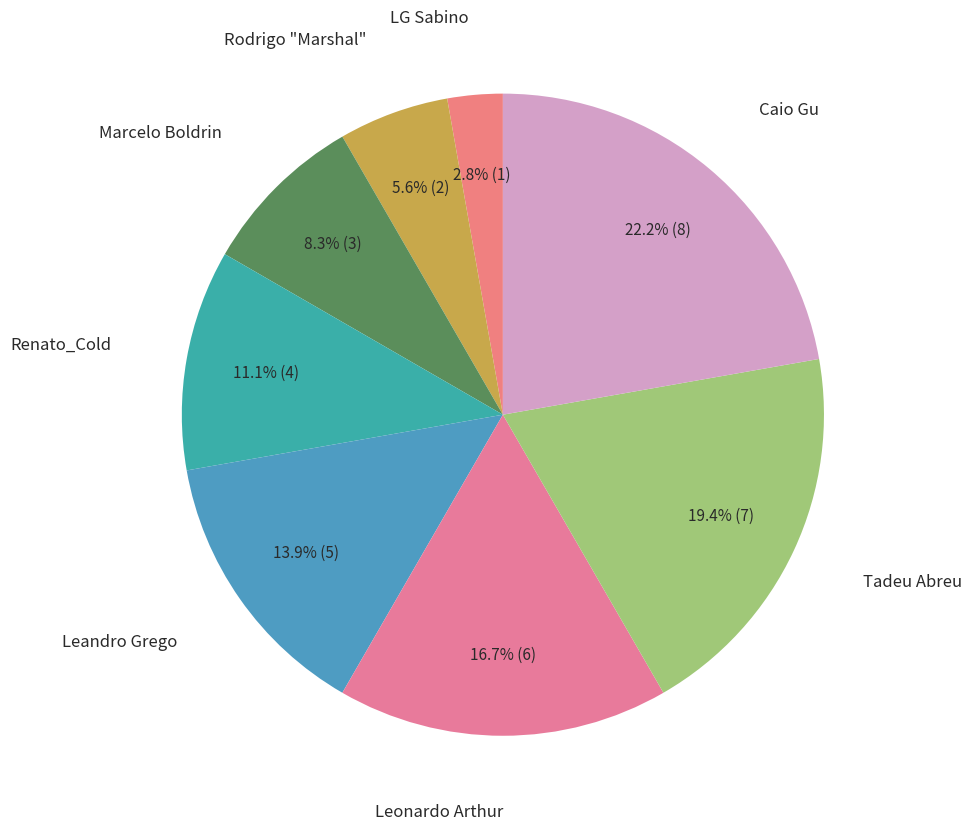

To the nearest percent, what is the combined percentage of Leandro Grego and LG Sabino?

17%